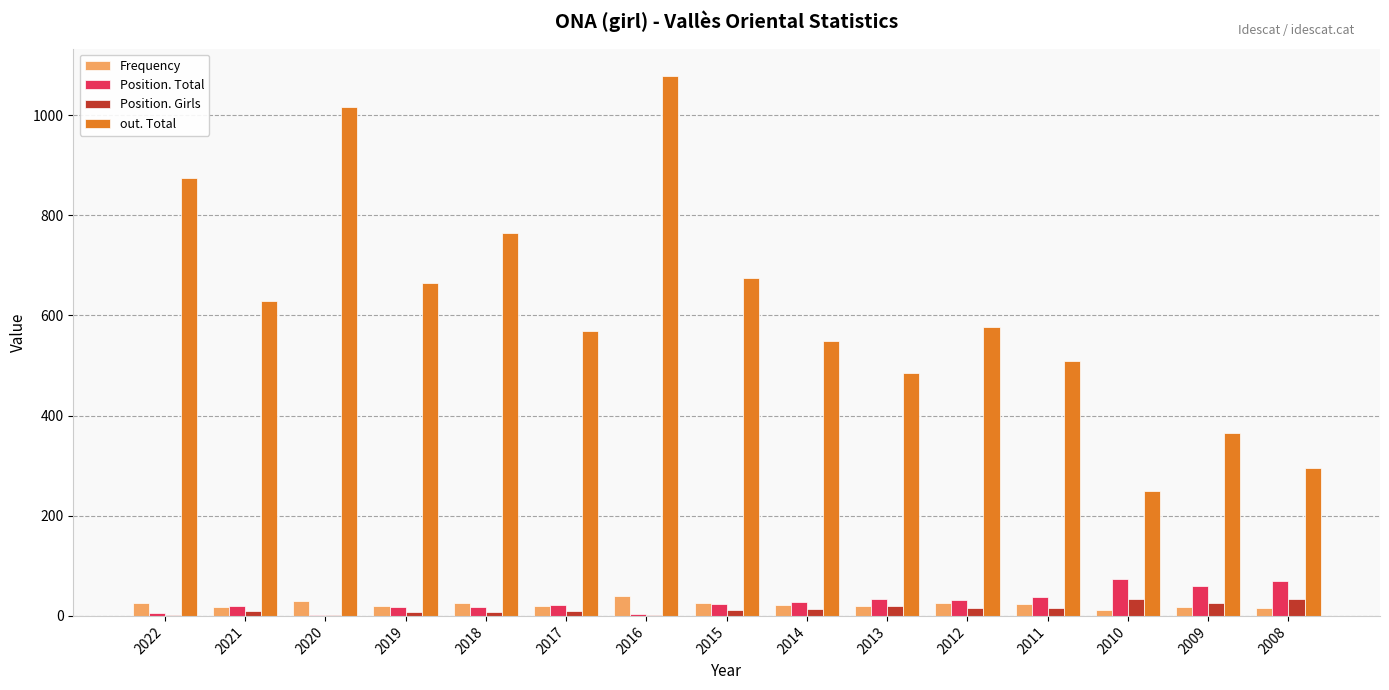

How many categories are shown in the chart?

15